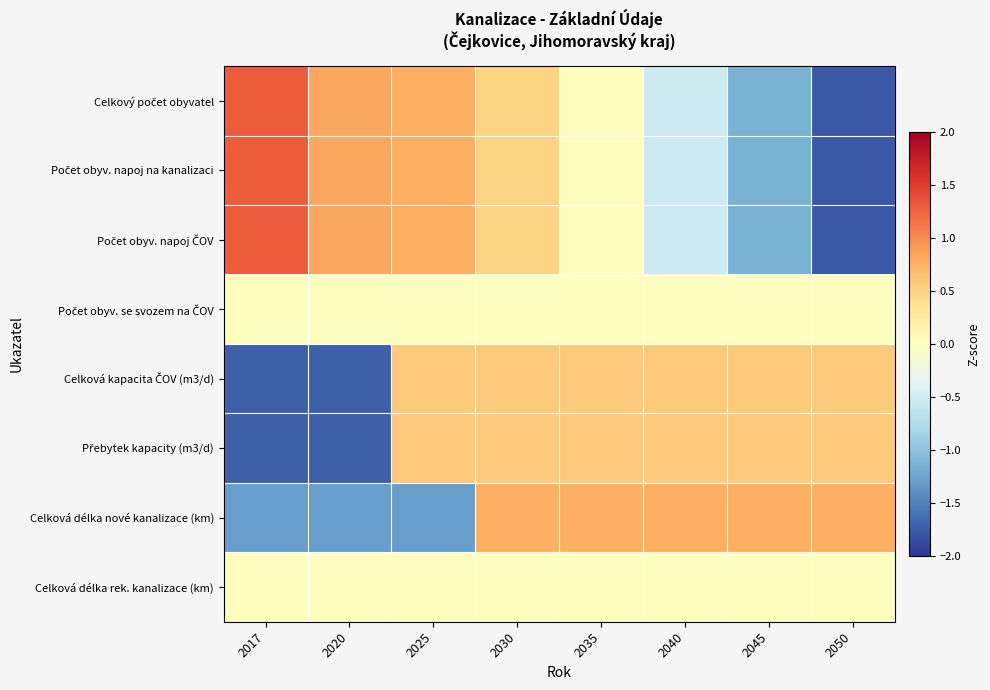

What is the difference between the highest and lowest values at 2025?

2.1